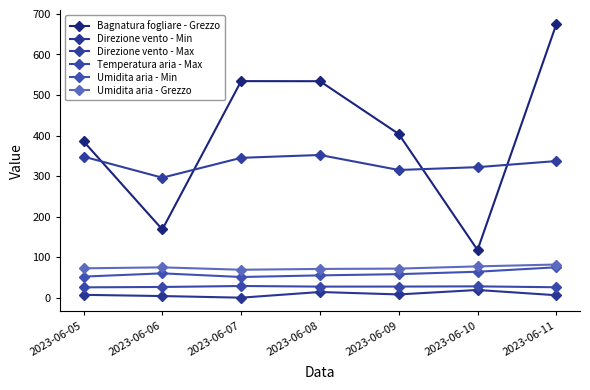

The Bagnatura fogliare - Grezzo series shows 534.2 at 2023-06-07. True or false?

True